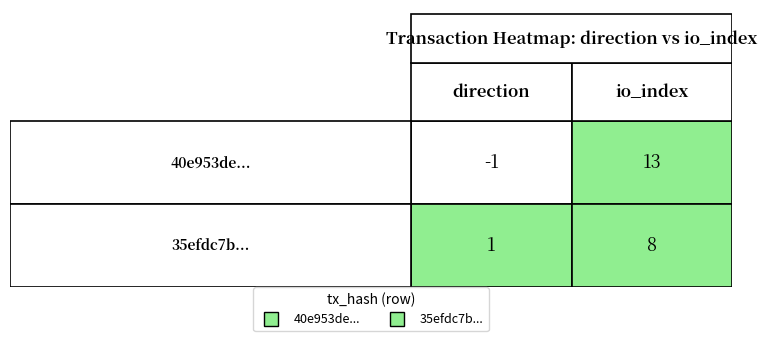

What is the average value of the 40e953de... series?

6